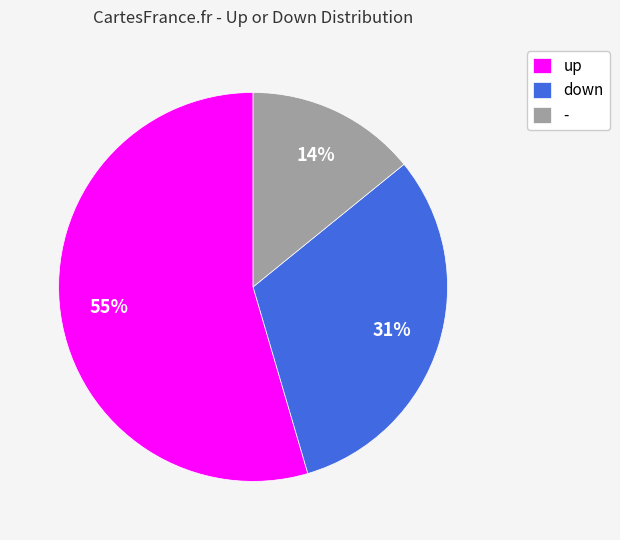

The down slice represents 17% of the pie. True or false?

False